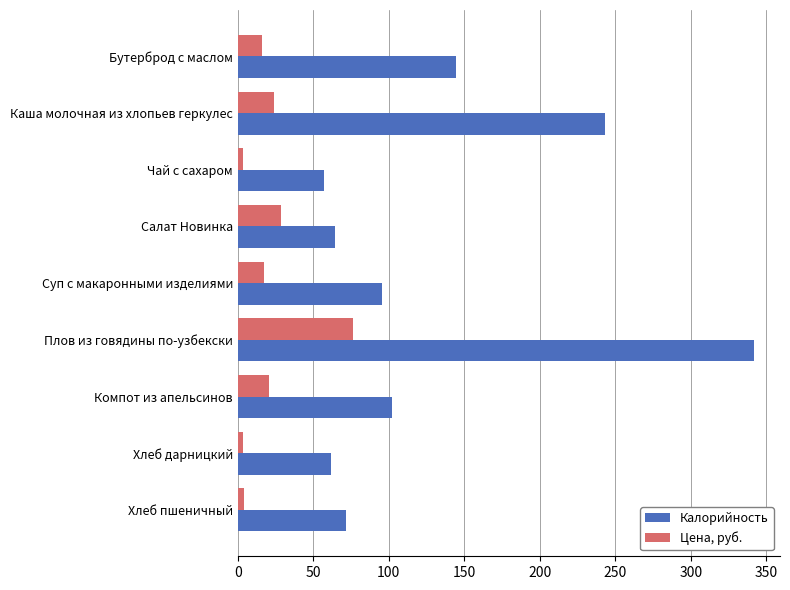

What is the difference between the maximum and minimum values in the Калорийность series?

284.7